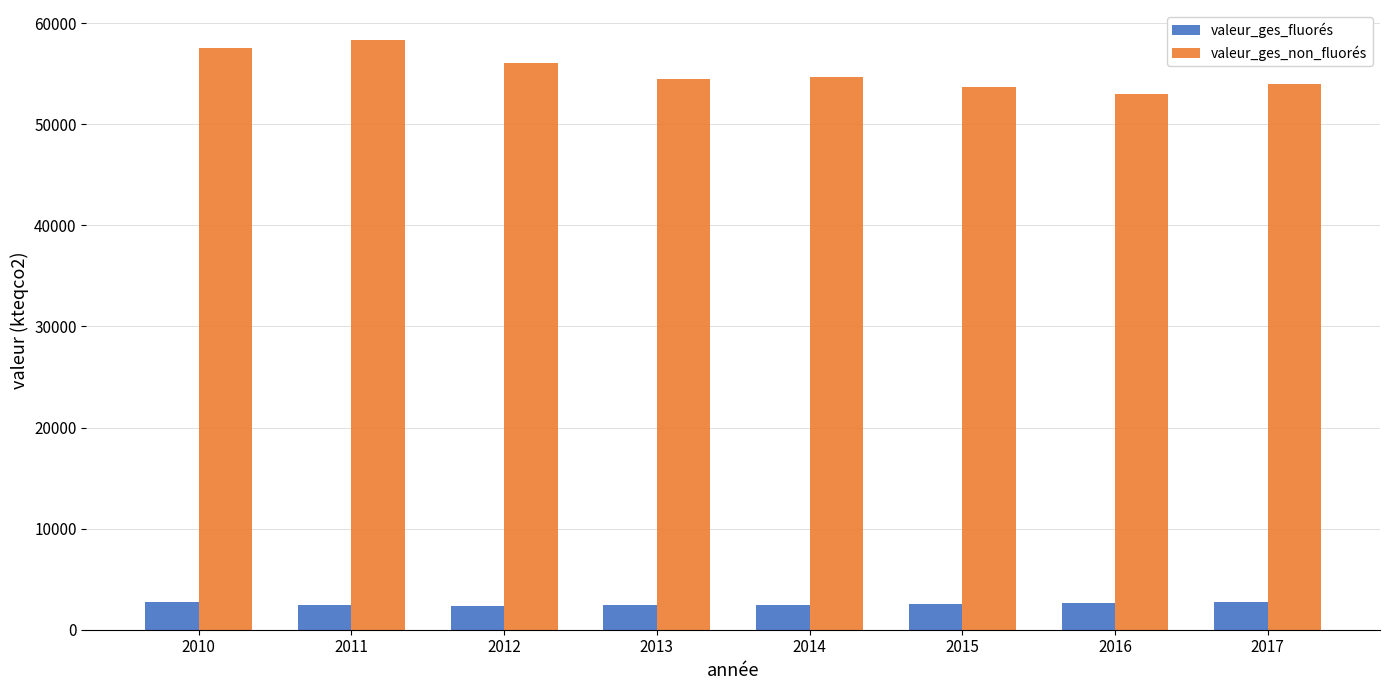

Rank the series by their maximum value, from lowest to highest.

valeur_ges_fluorés, valeur_ges_non_fluorés